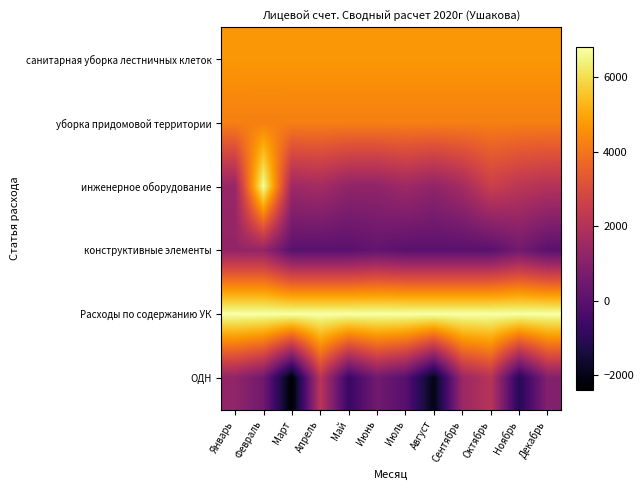

Reading left to right, list all the values displayed in this chart.

санитарная уборка лестничных клеток: Январь=4702.4	Февраль=4704.5	Март=4703.4	Апрель=4703.4	Май=4703.4	Июнь=4703.4	Июль=4703.4	Август=4703.4	Сентябрь=4703.4	Октябрь=4703.4	Ноябрь=4703.4	Декабрь=4703.4
уборка придомовой территории: Январь=4225.0	Февраль=4226.9	Март=4226.0	Апрель=4226.0	Май=4226.0	Июнь=4226.0	Июль=4226.0	Август=4226.0	Сентябрь=4226.0	Октябрь=4226.0	Ноябрь=4226.0	Декабрь=4226.0
инженерное оборудование: Январь=1373.9	Февраль=6727.3	Март=1523.9	Апрель=1673.9	Май=1223.9	Июнь=1223.9	Июль=1523.9	Август=1223.9	Сентябрь=1673.9	Октябрь=2573.9	Ноябрь=2204.9	Декабрь=2025.9
конструктивные элементы: Январь=1284.8	Февраль=1284.8	Март=0.0	Апрель=0.0	Май=0.0	Июнь=204.0	Июль=0.0	Август=0.0	Сентябрь=0.0	Октябрь=0.0	Ноябрь=550.0	Декабрь=0.0
Расходы по содержанию УК: Январь=6807.6	Февраль=6807.6	Март=6807.6	Апрель=6807.6	Май=6807.6	Июнь=6807.6	Июль=6807.6	Август=6807.6	Сентябрь=6807.6	Октябрь=6807.6	Ноябрь=6807.6	Декабрь=6807.6
ОДН: Январь=1247.4	Февраль=498.0	Март=-2394.6	Апрель=2165.4	Май=-748.8	Июнь=529.8	Июль=-63.1	Август=-2032.8	Сентябрь=1424.5	Октябрь=2113.5	Ноябрь=-1101.0	Декабрь=938.4